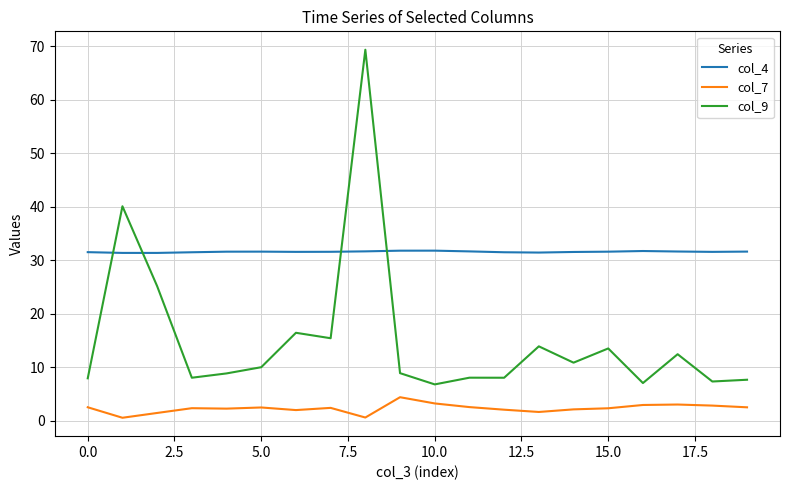

What is the maximum value for col_9?

69.3